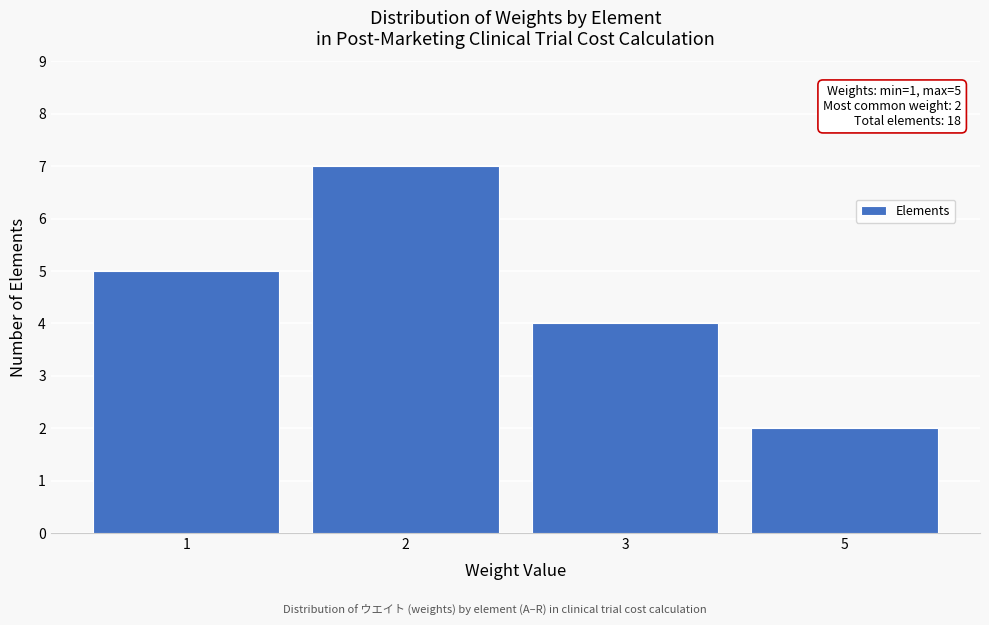

Reading left to right, extract all data points from this chart.

1=5	2=7	3=4	5=2